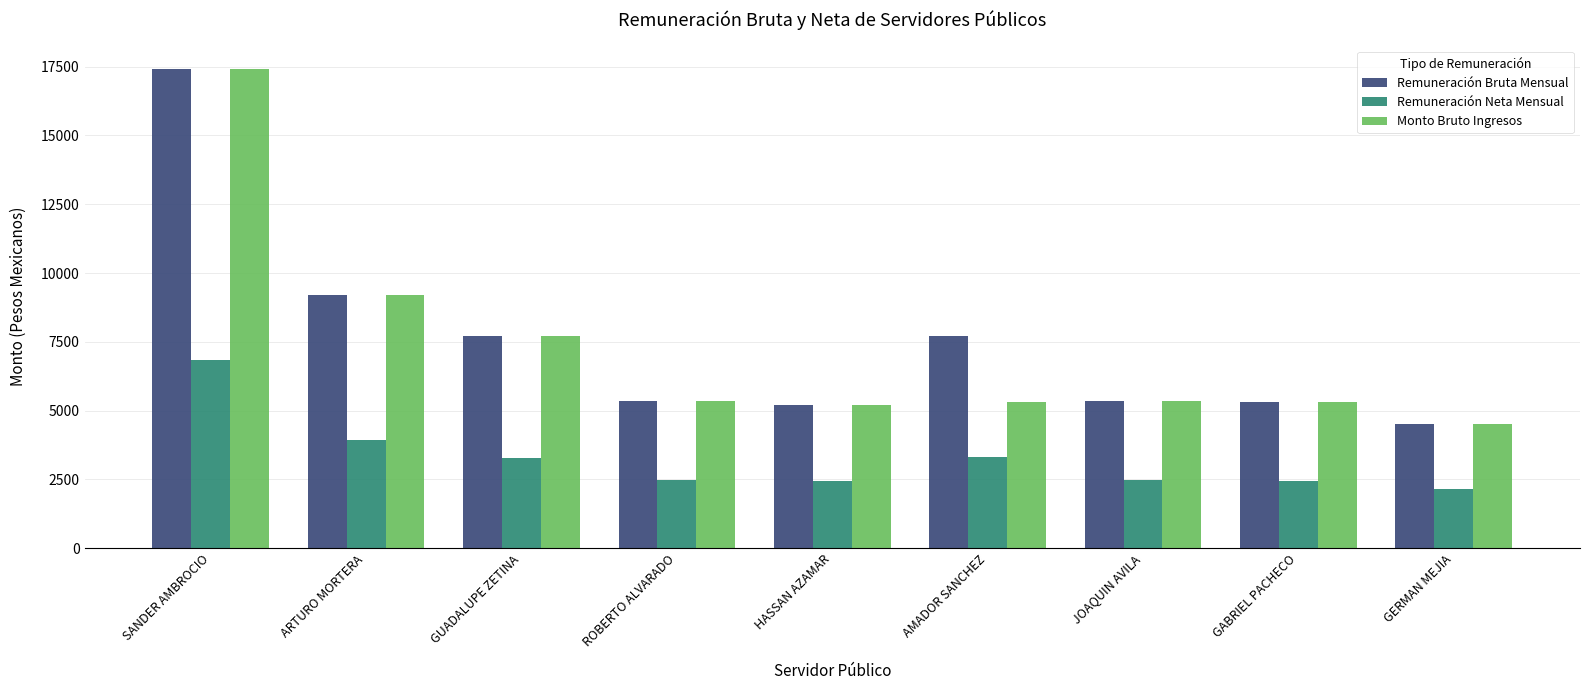

Between AMADOR SANCHEZ and JOAQUIN AVILA, which series saw the biggest shift?

Remuneración Bruta Mensual